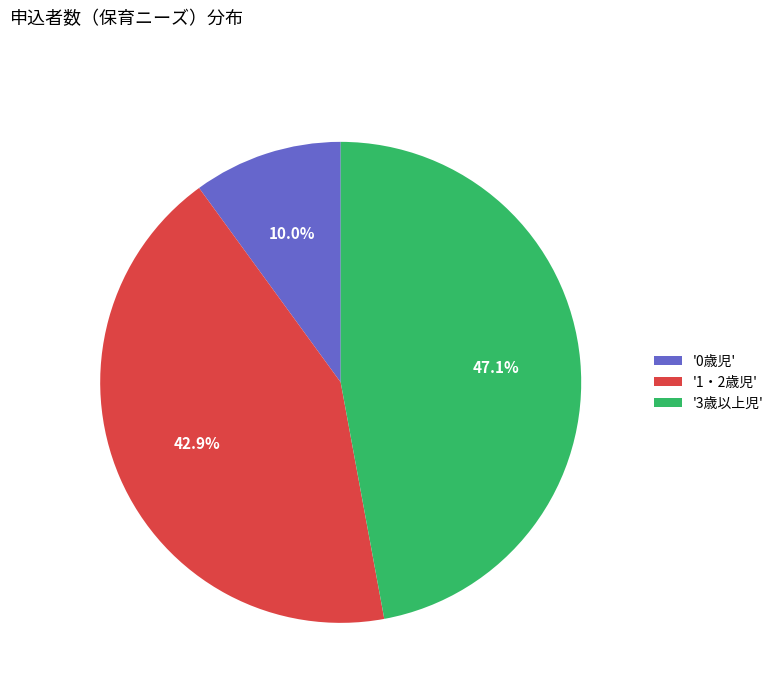

Which has a higher value, '0歳児' or '1・2歳児'?

'1・2歳児'